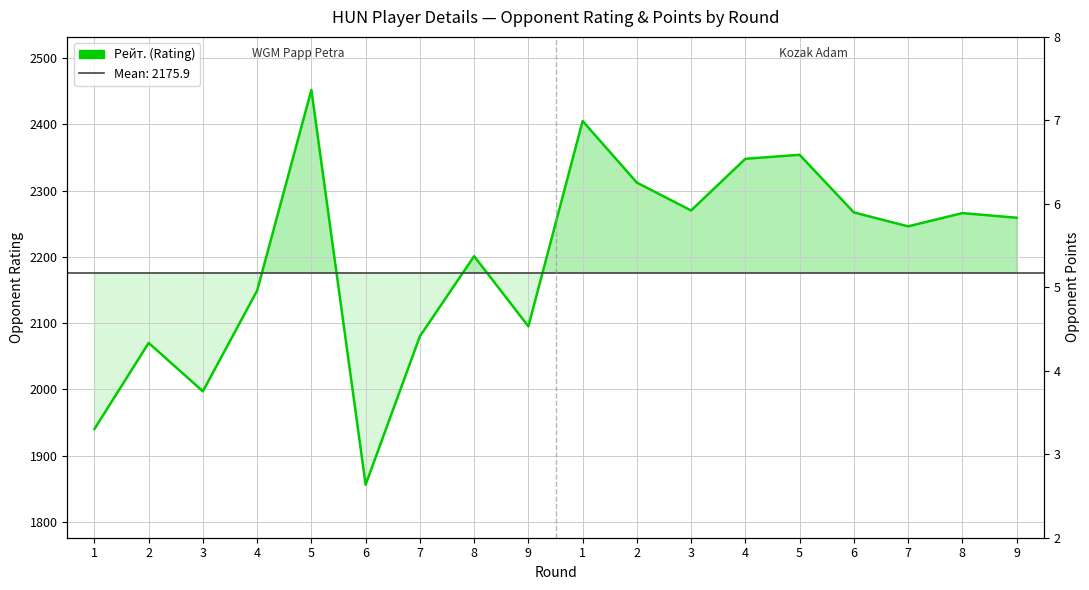

List the labels in order of value, largest first.

5, 1, 5, 4, 2, 3, 6, 8, 9, 7, 8, 4, 9, 7, 2, 3, 1, 6